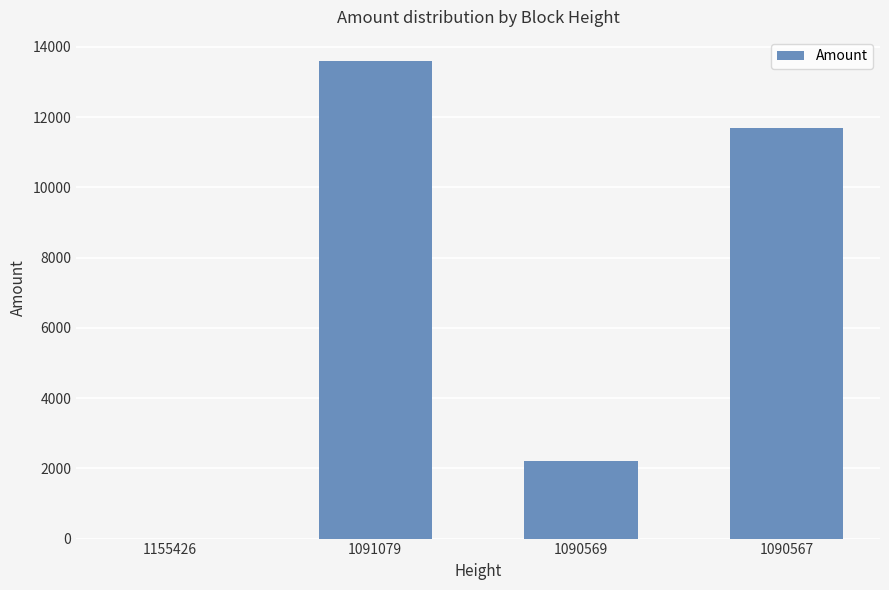

How many distinct data groups are displayed?

1